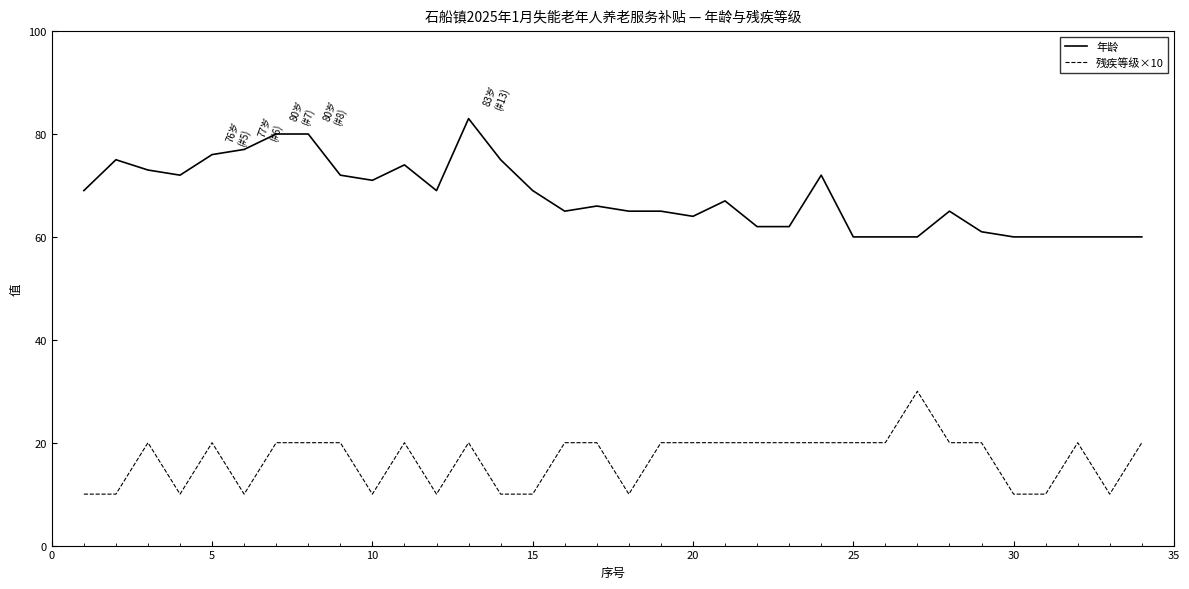

What is the sum of all 年龄 values?

2309